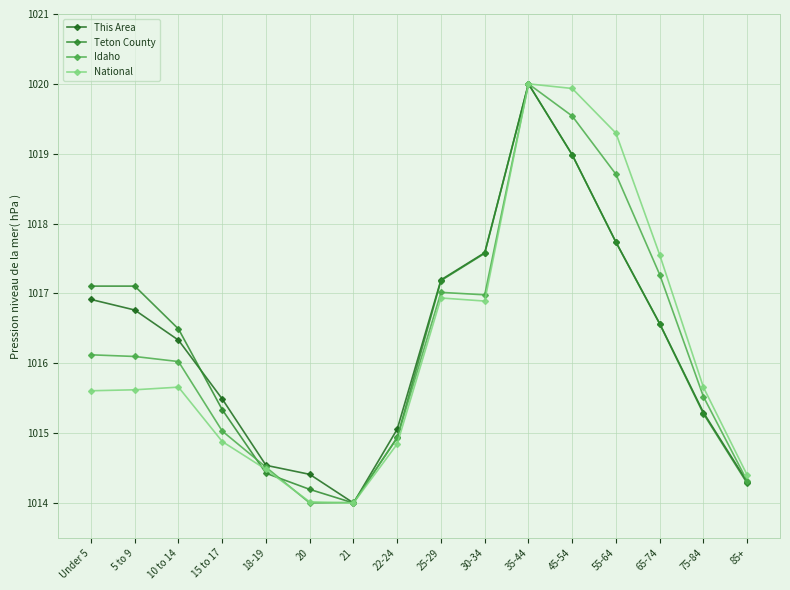

Between 10 to 14 and 21, which series saw the biggest shift?

Teton County